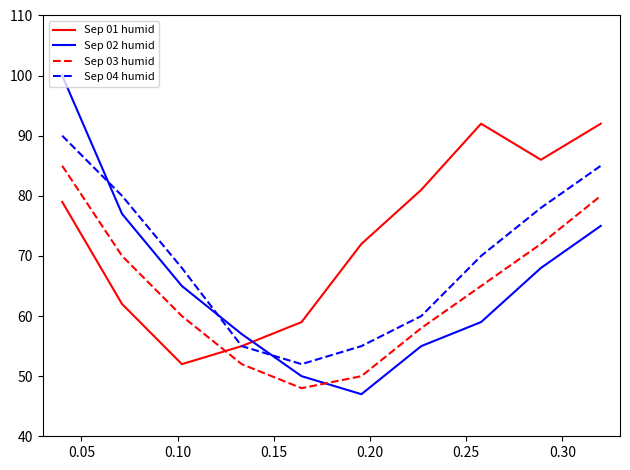

Which series has the widest spread of values?

Sep 02 humid